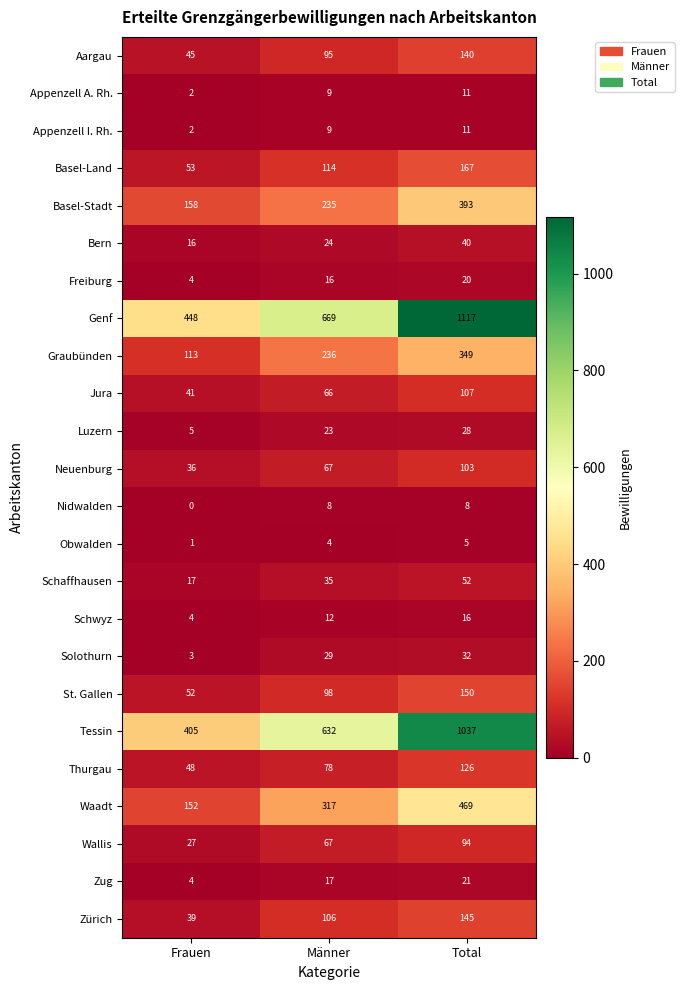

What is the sum of the Genf values at Männer and Frauen?

1117